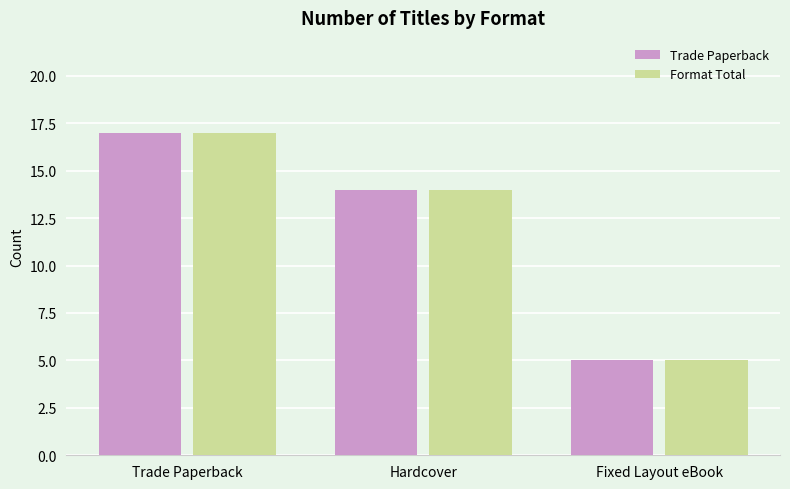

What is the maximum value shown in the chart?

17